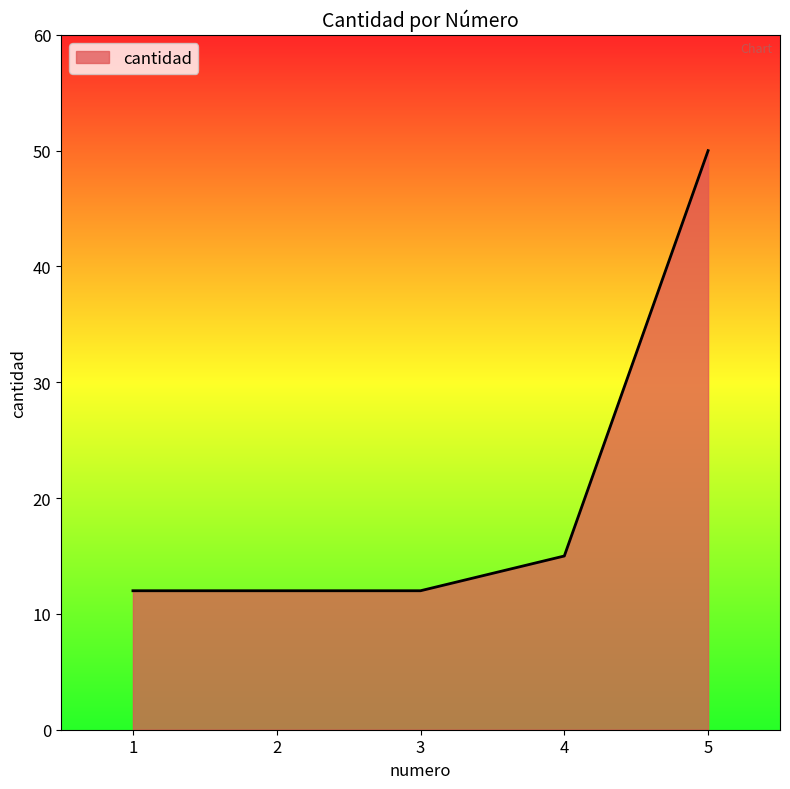

Reading right to left, transcribe all the data shown in this chart.

50	15	12	12	12